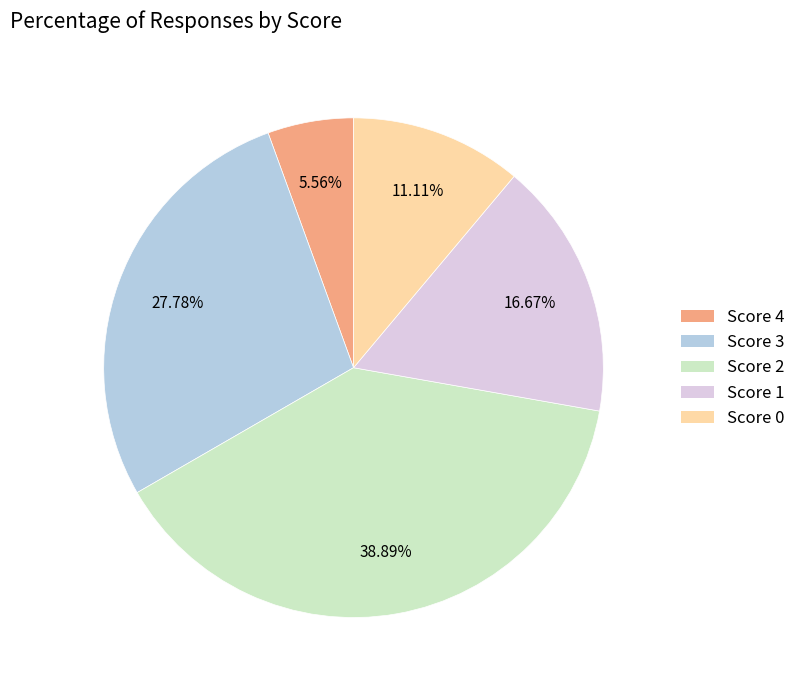

Between Score 4 and Score 1, which is larger?

Score 1